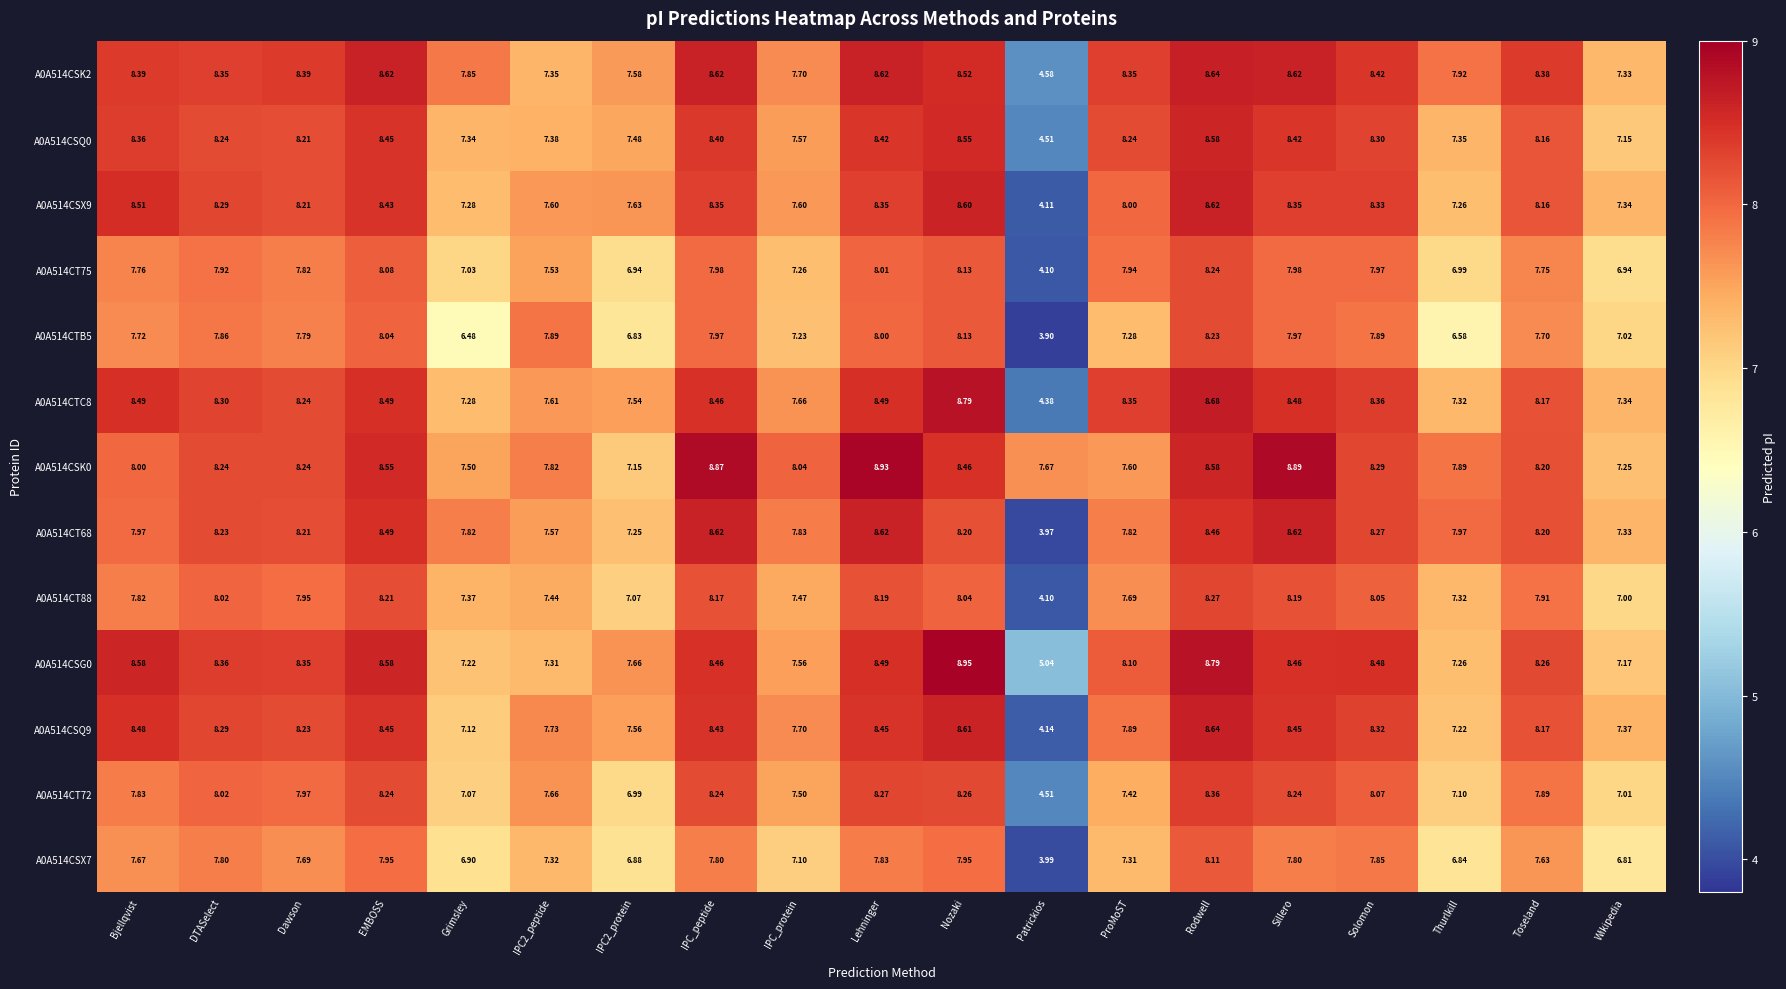

What is the total value across all series at IPC_peptide?

108.4